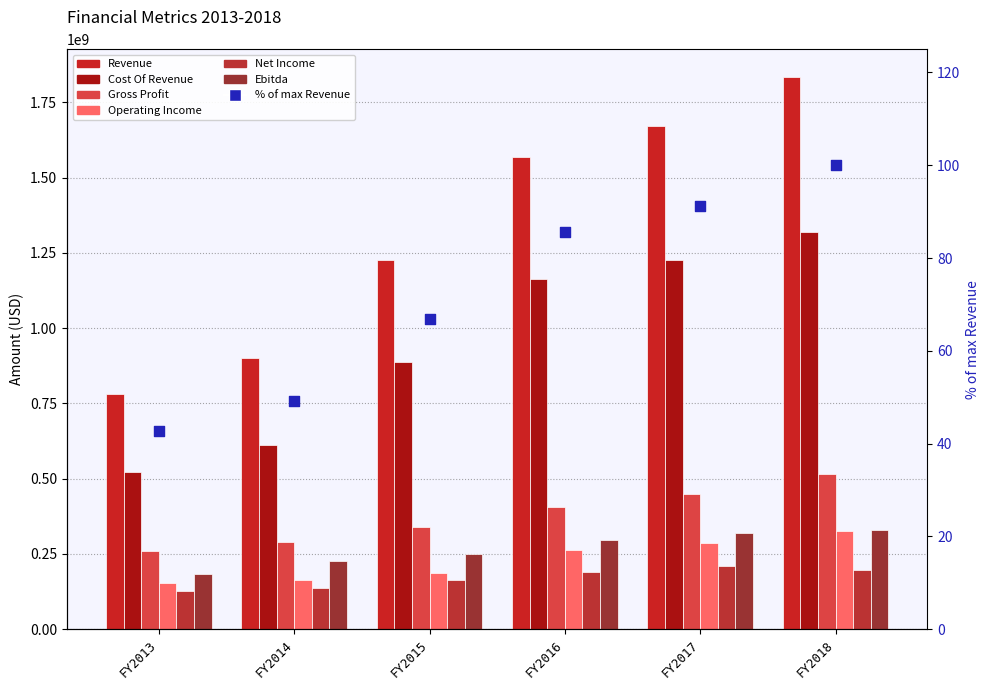

Which series has the largest total across all categories?

Cost Of Revenue